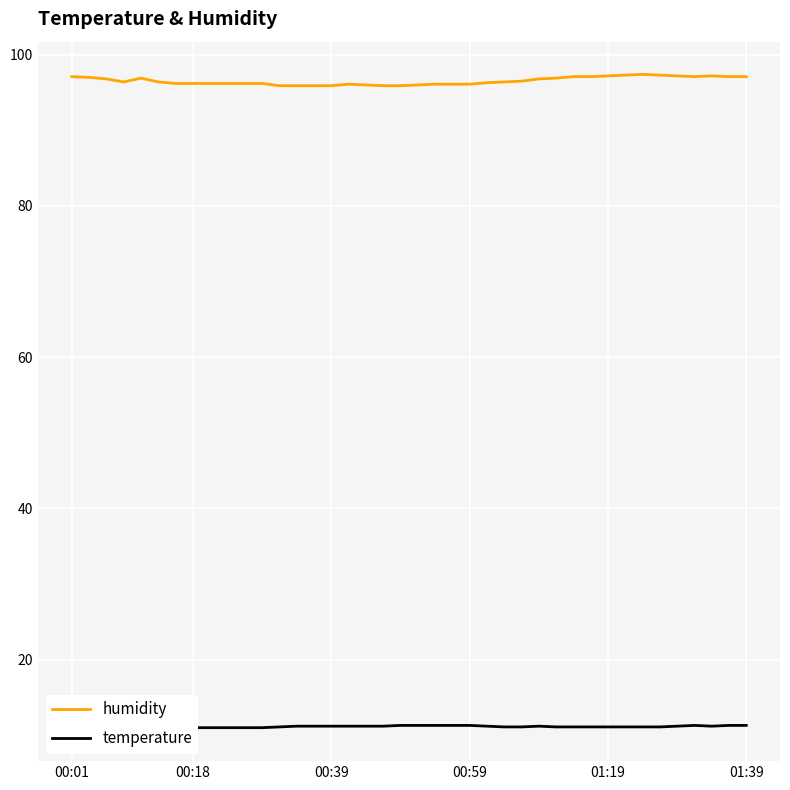

How many lines are shown in the chart?

2